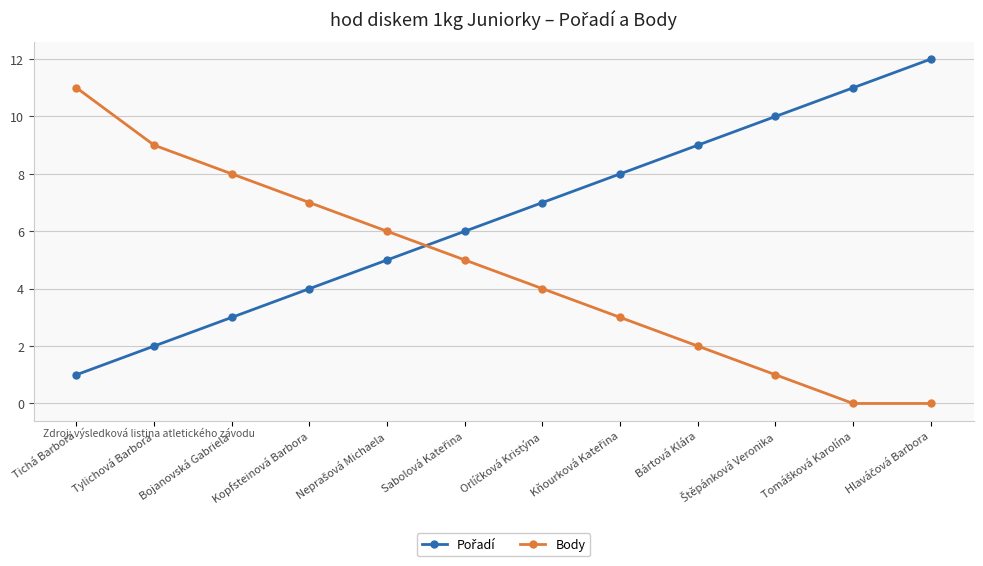

What is the difference between the maximum and minimum values in the Body series?

11